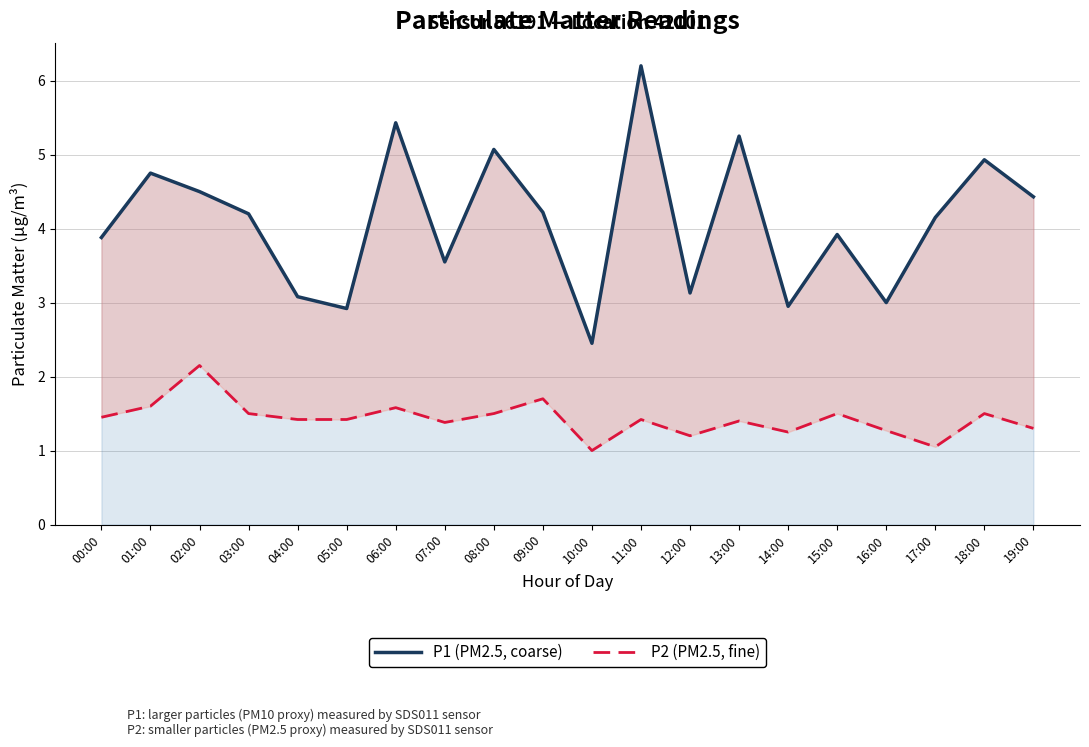

What value does the P1 (PM2.5, coarse) series have at 07:00?

3.5